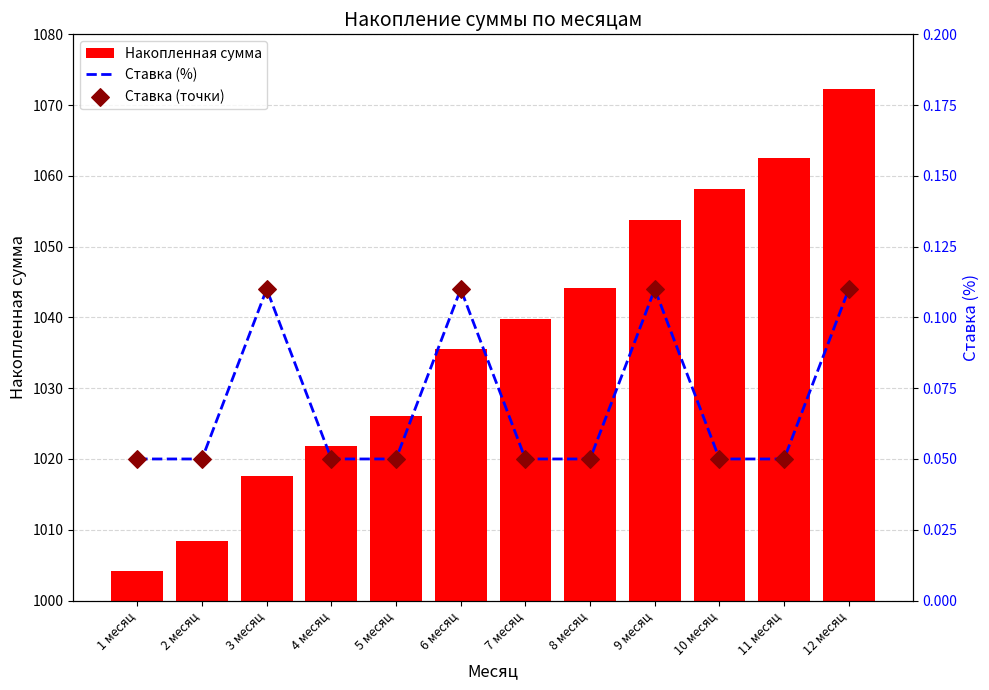

Which series contains the highest Y value?

Накопленная сумма